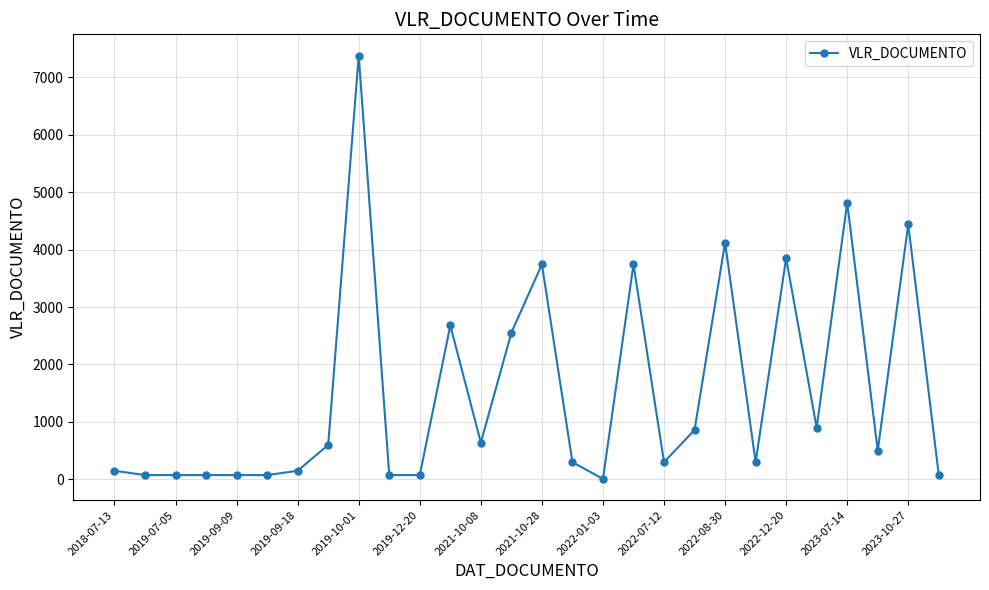

What is the greatest value displayed?

7376.7